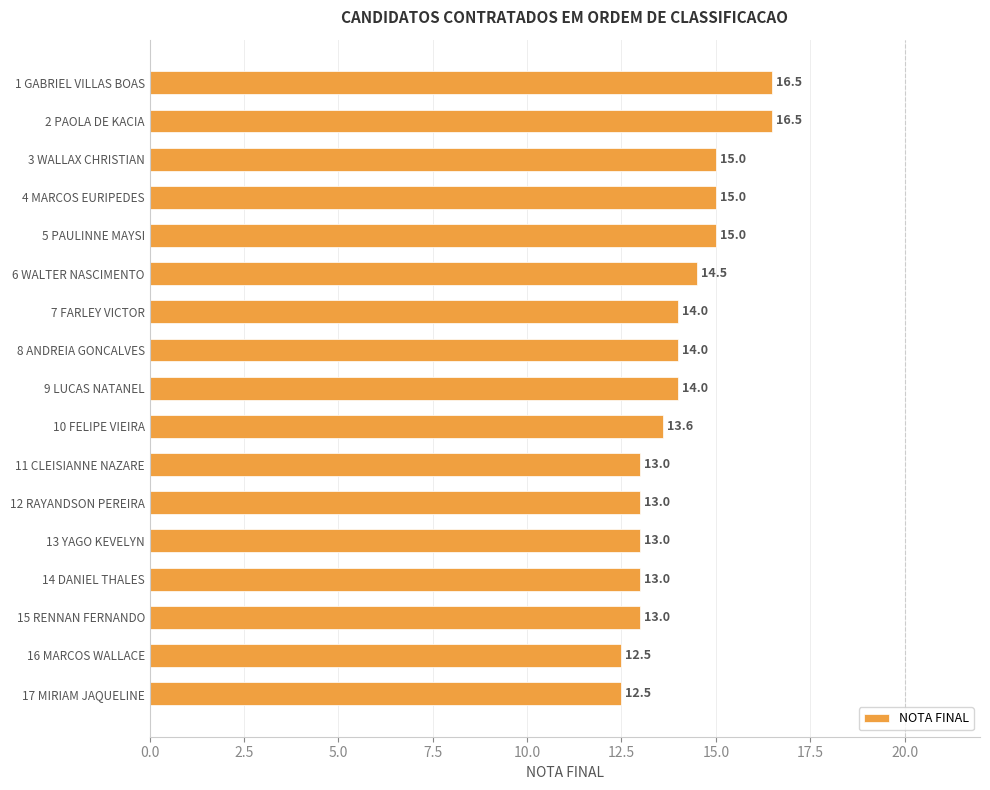

Count the number of categories in the chart.

17